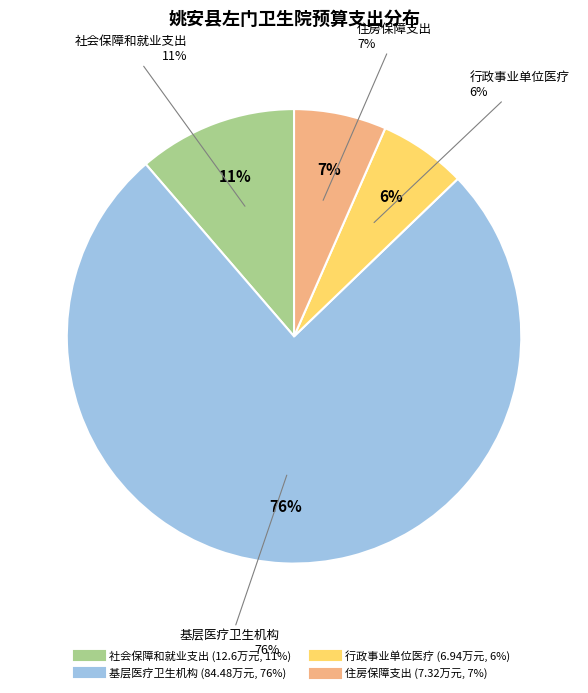

How many segments does this pie chart have?

4